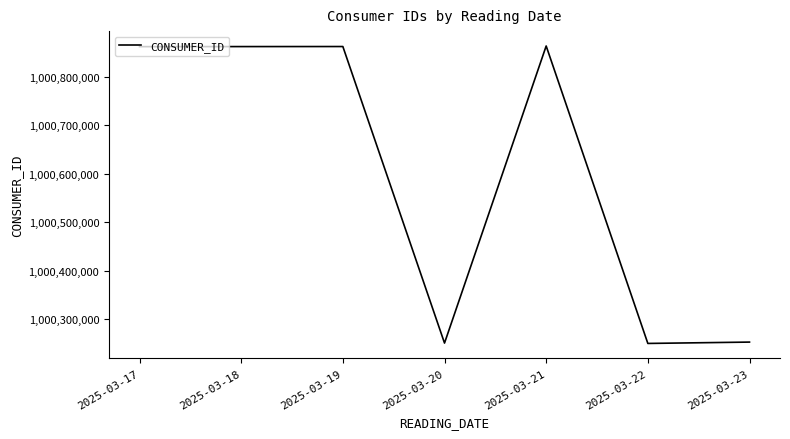

How many interior local peaks (higher than both neighbors) does the data have?

2